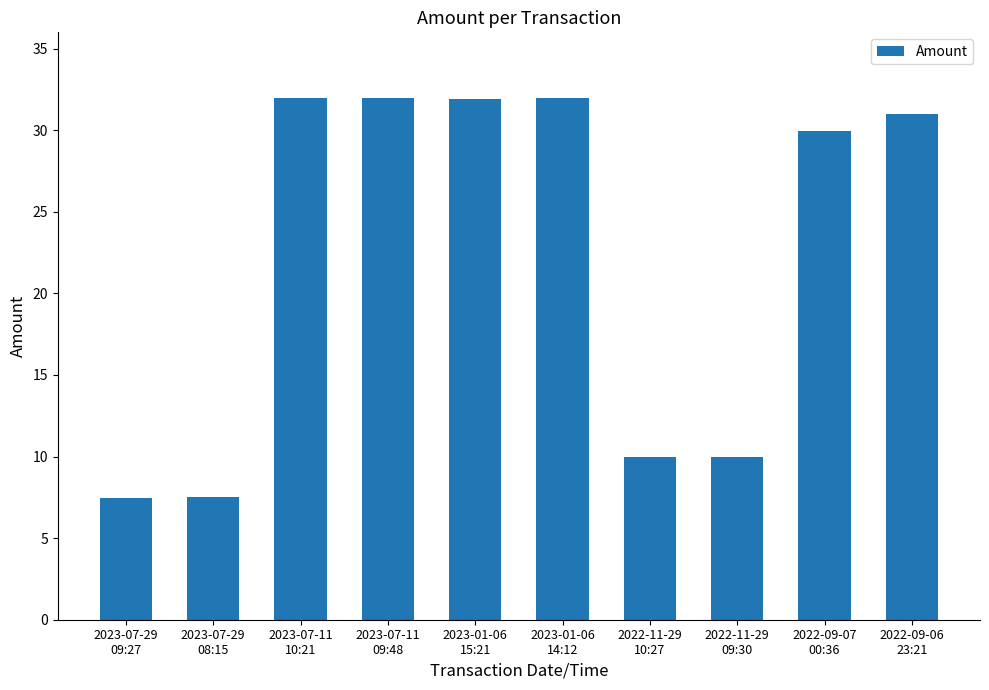

What value does the data have at 2023-07-11
10:21?

32.0